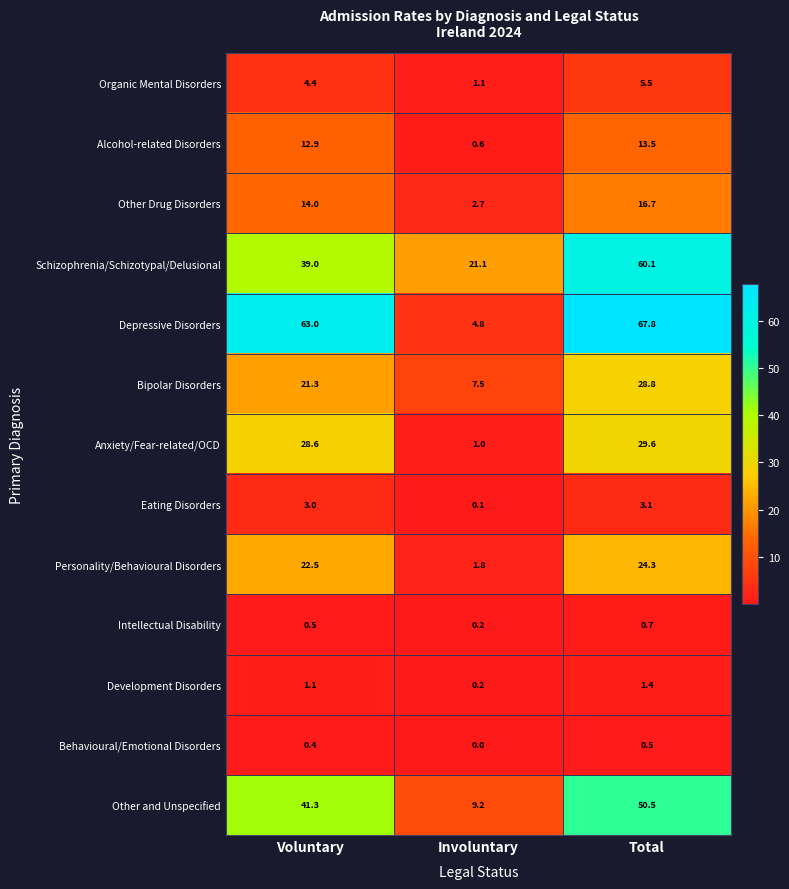

What is the maximum value for Intellectual Disability?

0.7